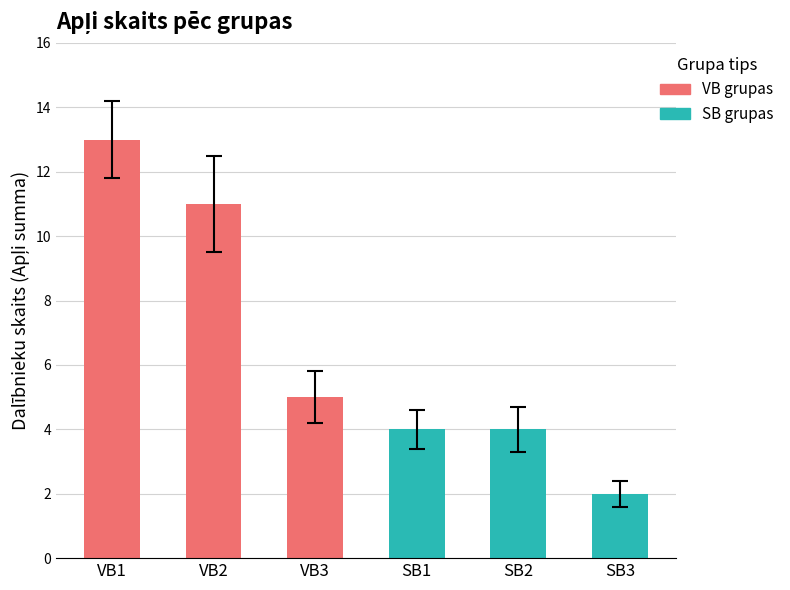

What is the difference between the values at VB2 and VB3?

6